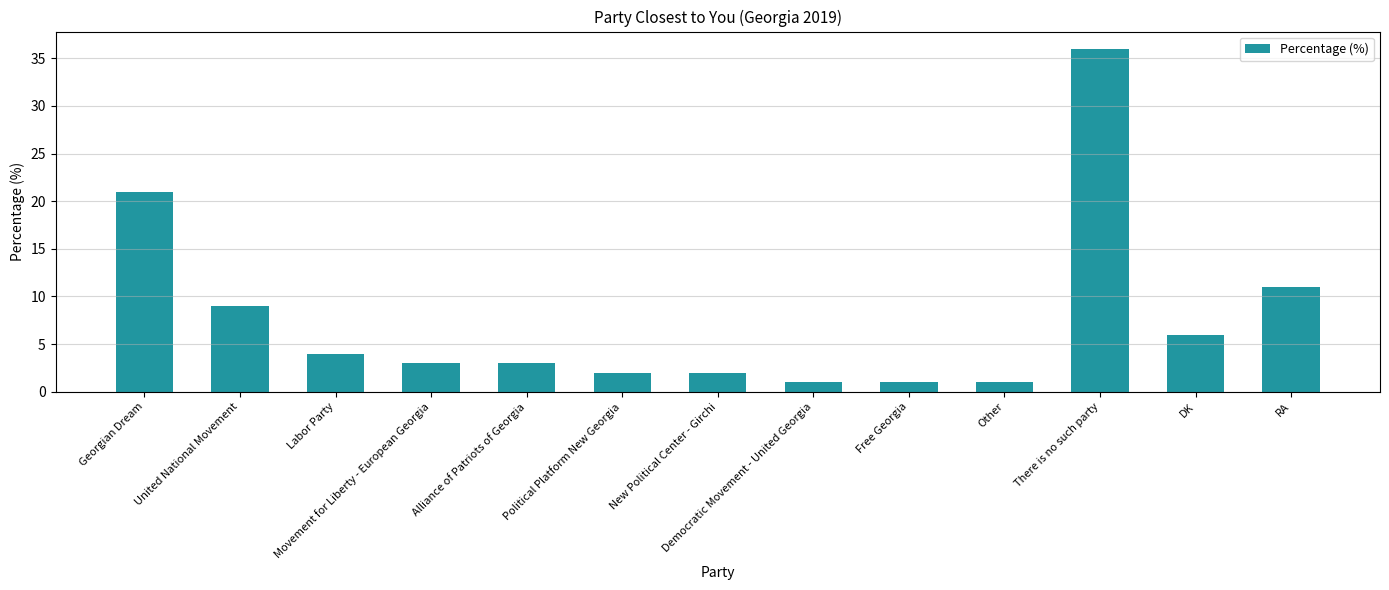

What is the difference between the maximum and second lowest values?

35